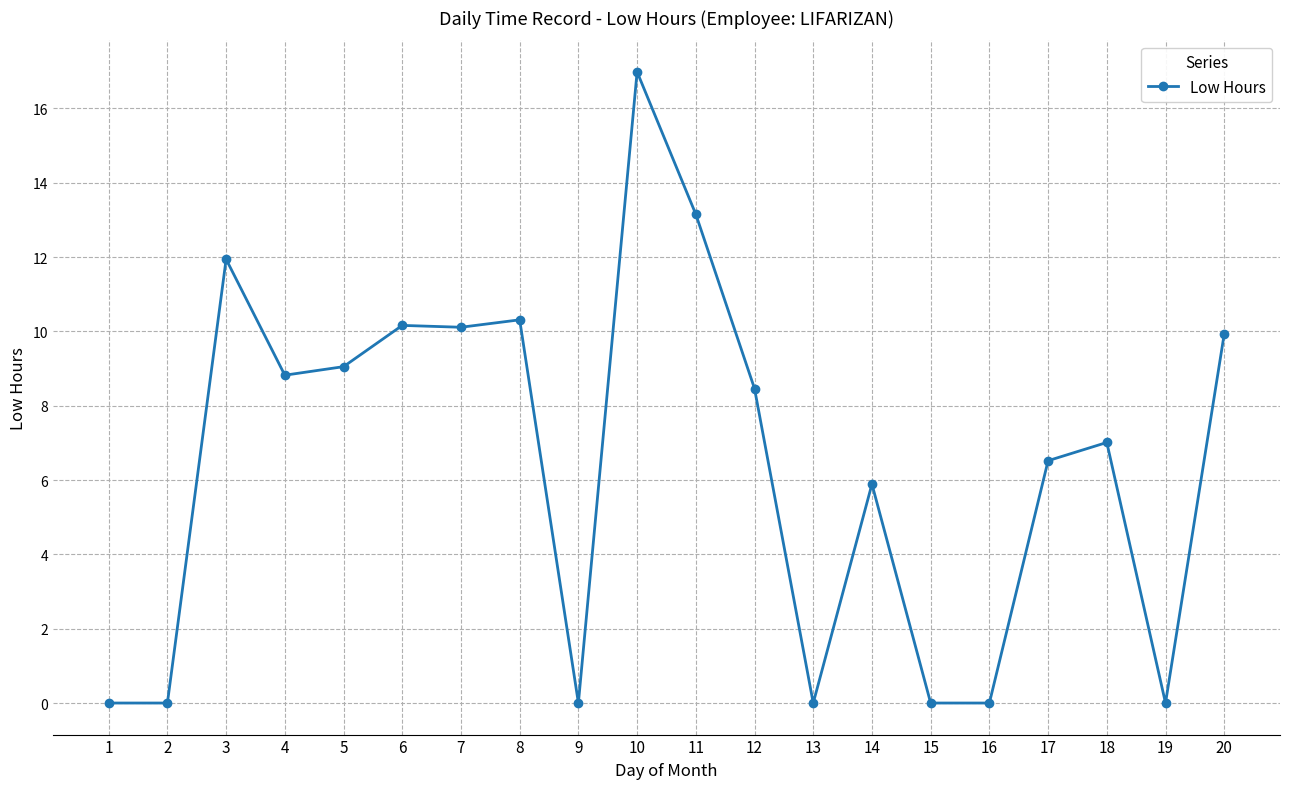

Which category has the highest value across all series?

10